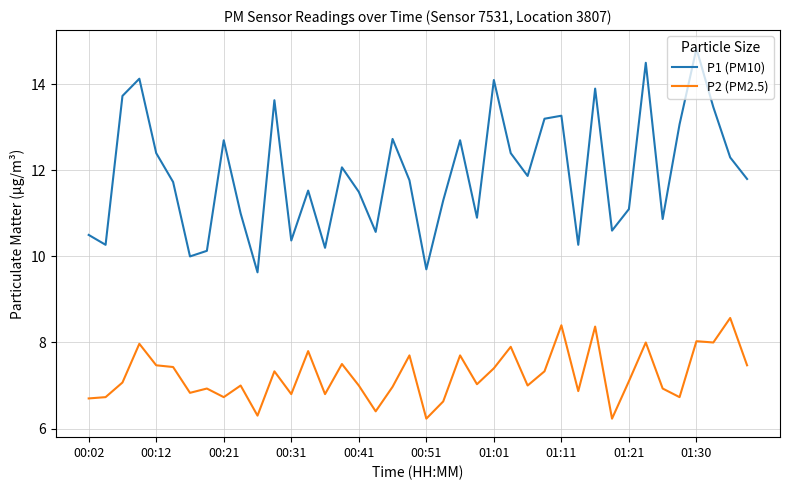

Which series has the largest total across all categories?

P1 (PM10)